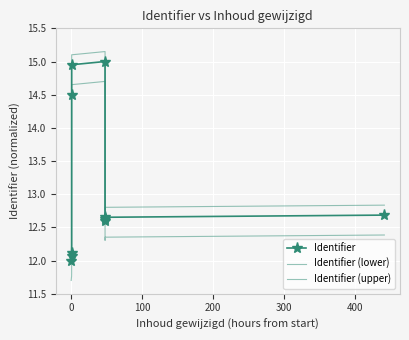

What is the smallest value displayed?

11.7